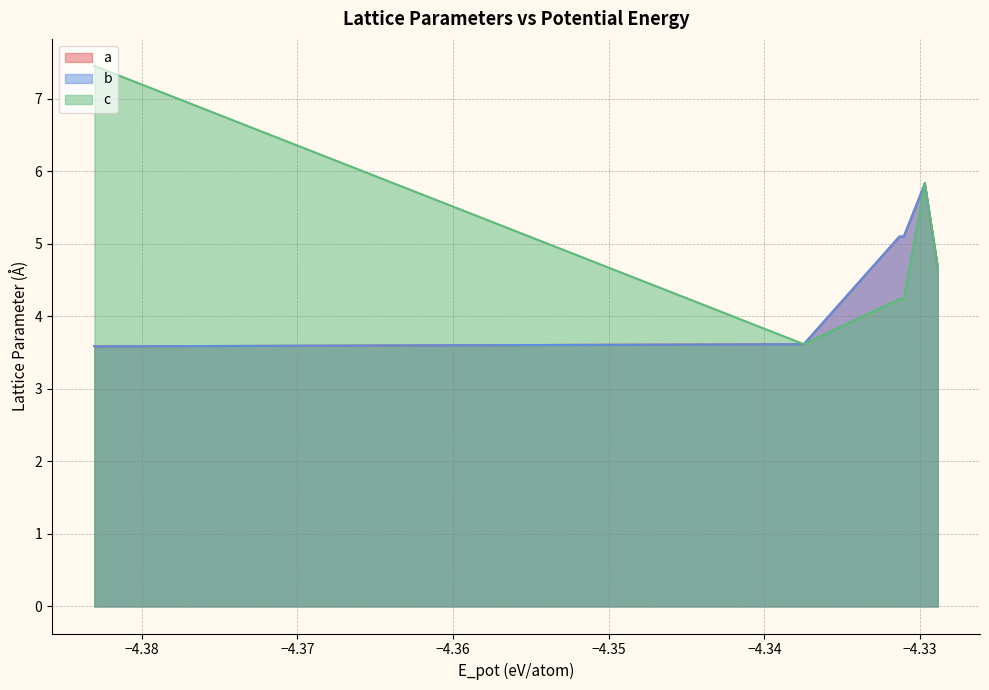

Does the chart display data point markers on the line(s)?

No